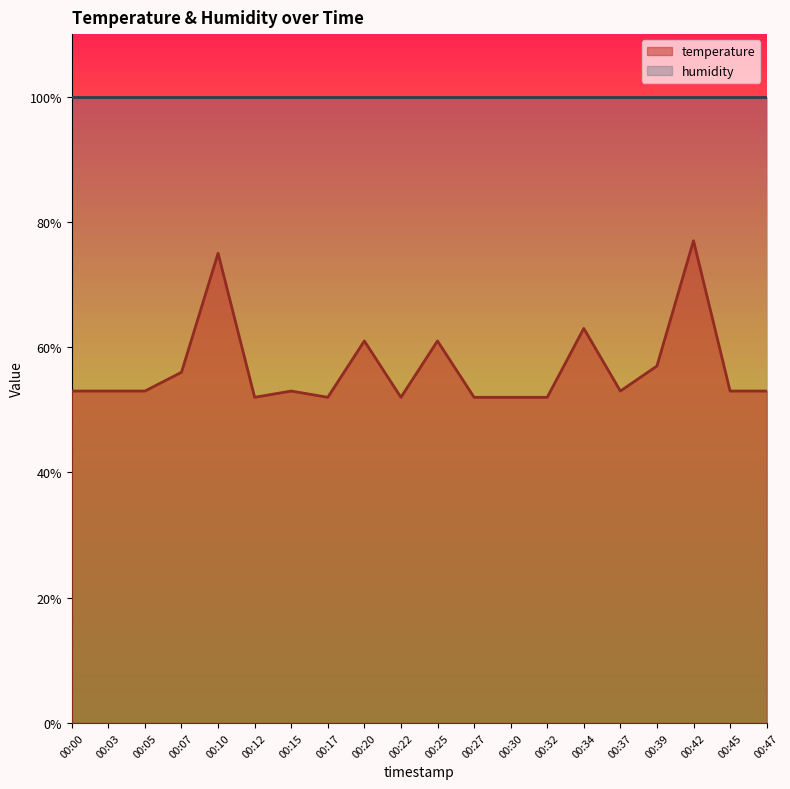

Reading left to right, list all the values displayed in this chart.

53	53	53	56	75	52	53	52	61	52	61	52	52	52	63	53	57	77	53	53